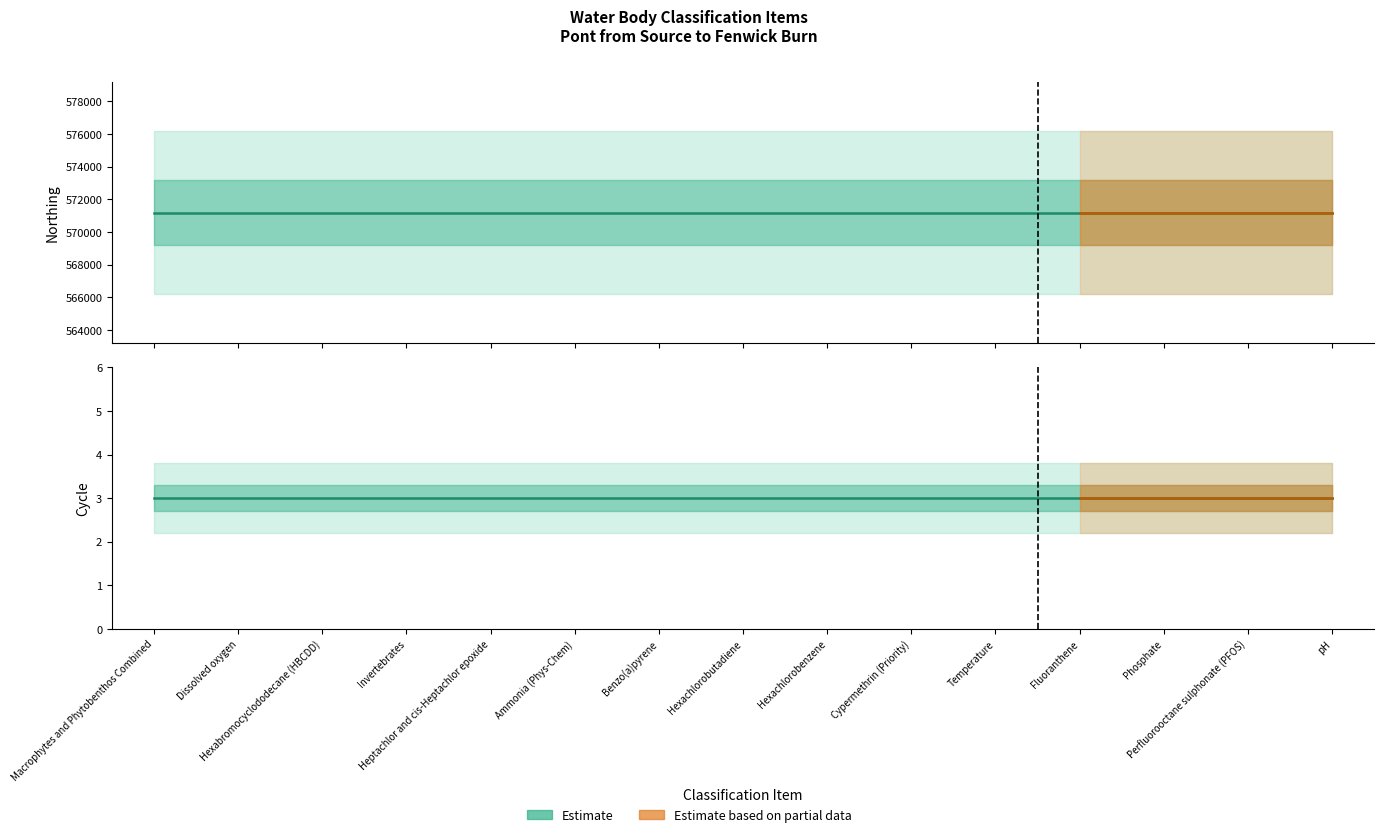

Is the value of Cycle at Hexachlorobutadiene greater than the value of Northing at Dissolved oxygen?

No